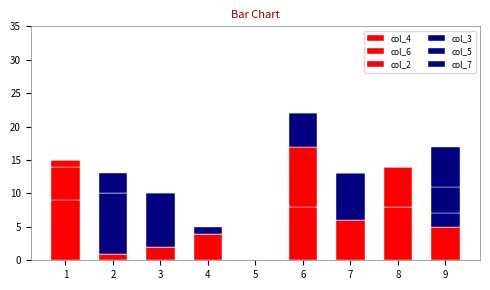

How many distinct data groups are displayed?

6